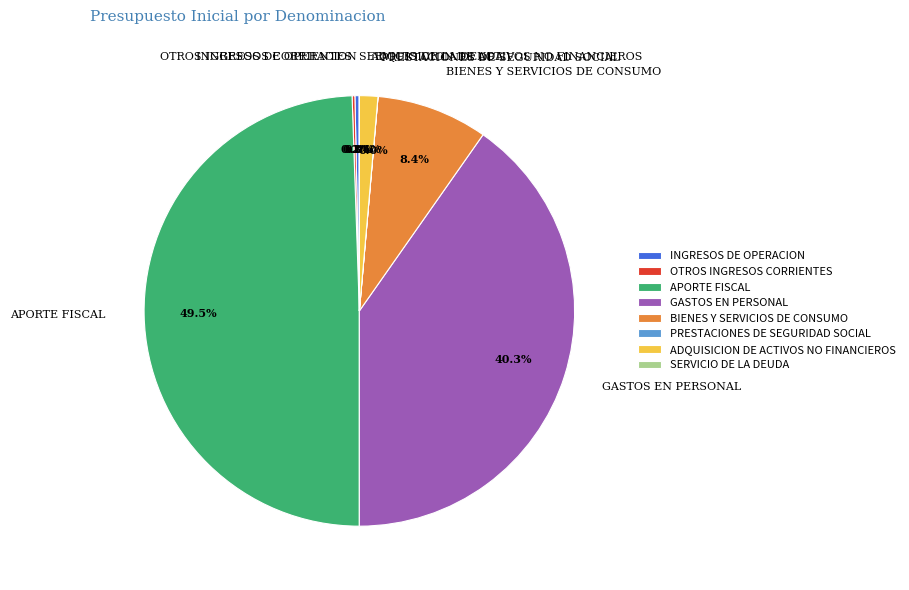

Does GASTOS EN PERSONAL account for over 50% of the chart?

No